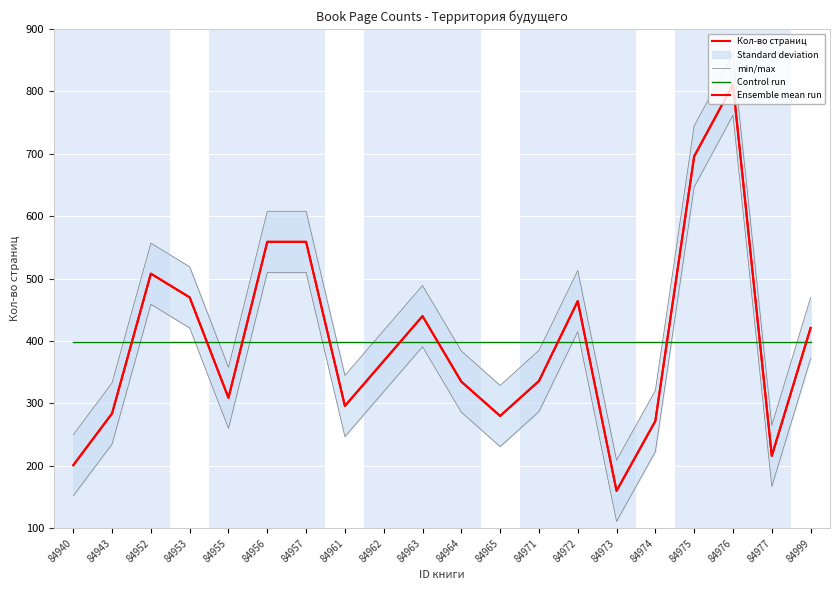

Does the chart display data point markers on the line(s)?

No